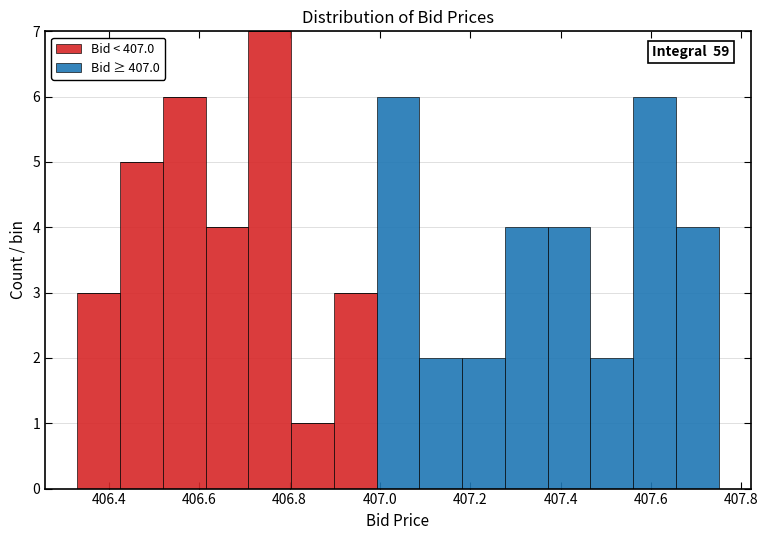

Which range on the x-axis has the tallest stacked bar (by total height)?

406.70 to 406.80